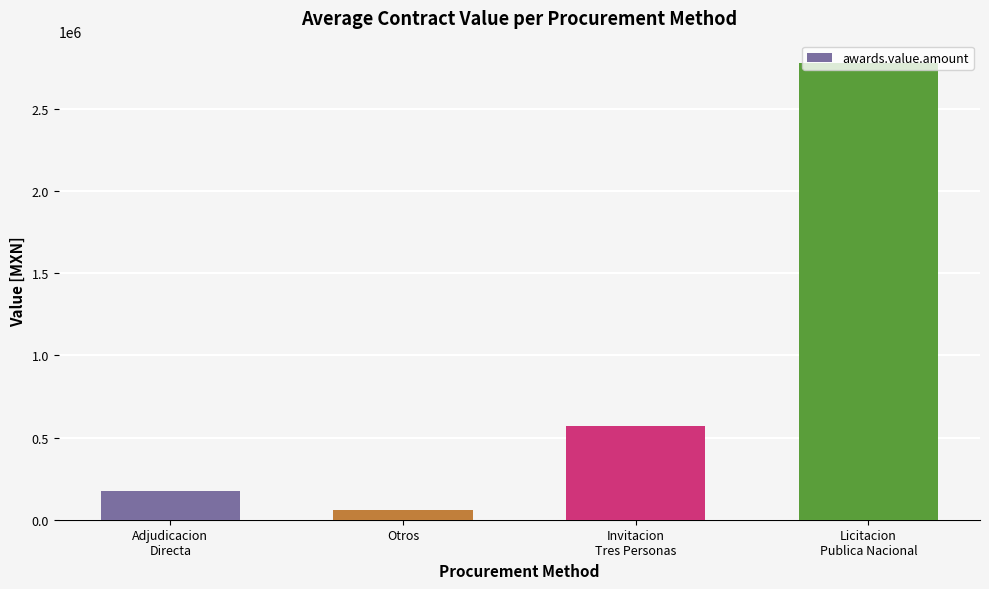

Which label corresponds to the largest value in the chart?

Licitacion
Publica Nacional